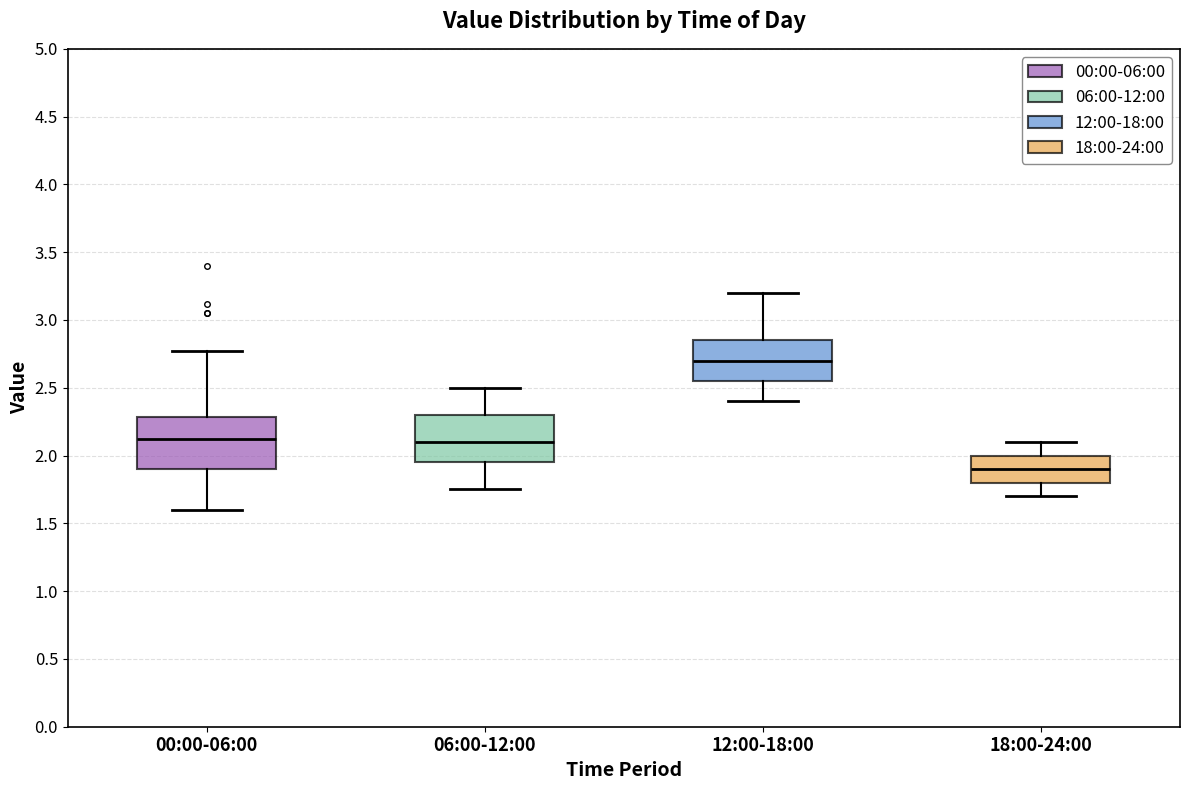

Reading left to right, read every box against the y-axis: the position of its median line, the range the box covers, and the ends of its whiskers. The values are not printed on the chart, so give them approximately, as read against the axis.

00:00-06:00: median 2.15, box 1.90 to 2.30, whiskers 1.60 to 2.75
06:00-12:00: median 2.10, box 1.95 to 2.30, whiskers 1.75 to 2.50
12:00-18:00: median 2.70, box 2.55 to 2.85, whiskers 2.40 to 3.20
18:00-24:00: median 1.90, box 1.80 to 2.00, whiskers 1.70 to 2.10